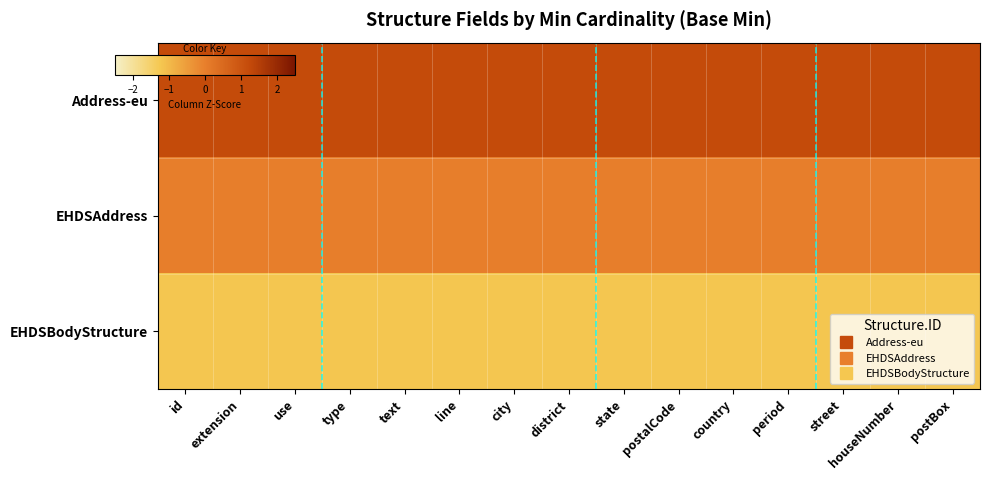

Which series has the widest spread of values?

Address-eu